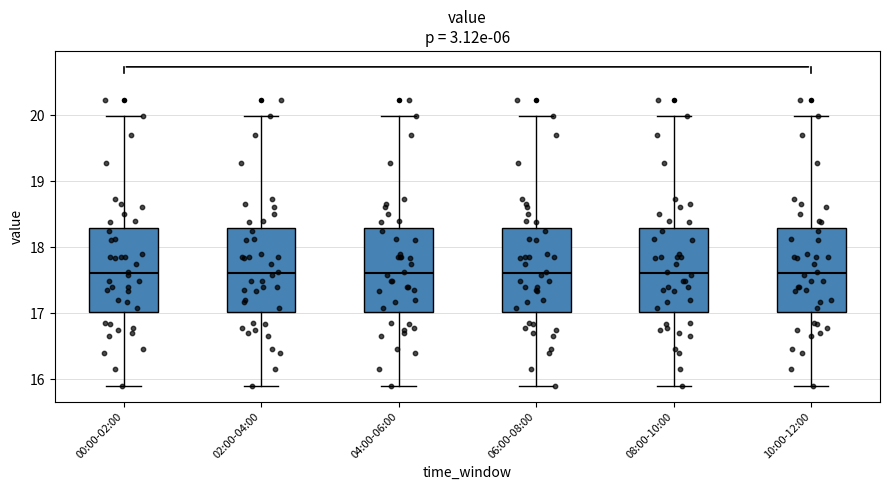

Where does the lower whisker of the box for 02:00-04:00 end on the y-axis? The values are not printed on the chart, so give them approximately, as read against the axis.

15.9